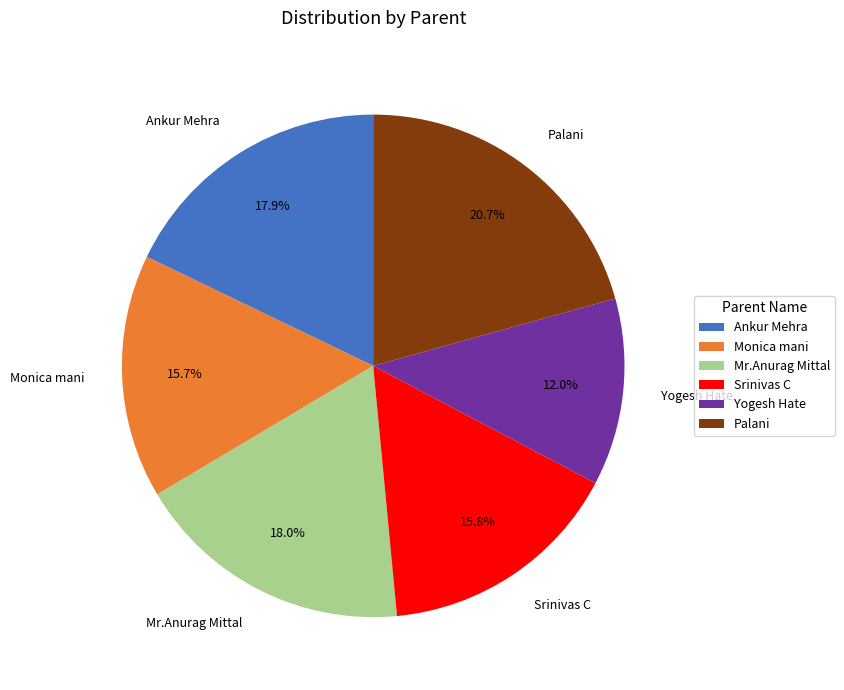

What is the ratio of the value at Ankur Mehra to the value at Monica mani?

1.1